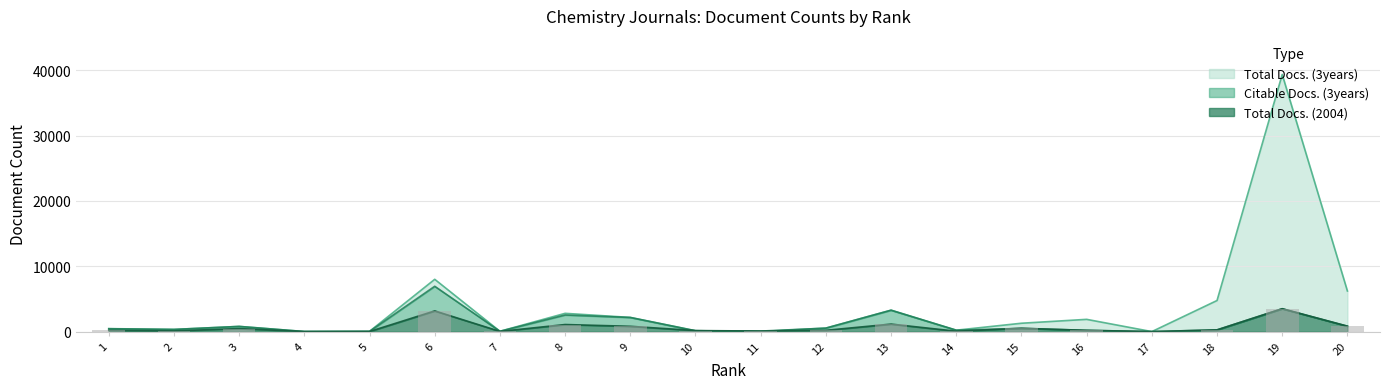

What is the sum of the Total Docs. (3years) values at 5 and 7?

86